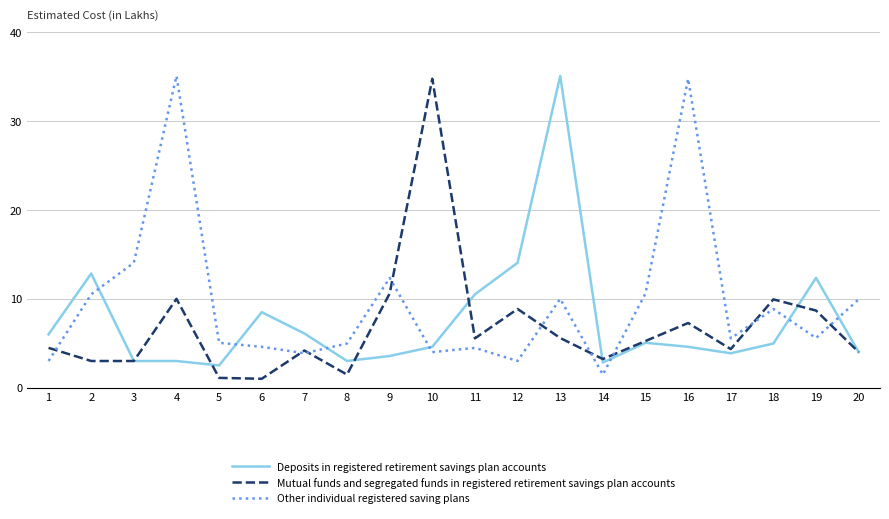

True or false: Other individual registered saving plans has a value of 4.0 at 10.

True